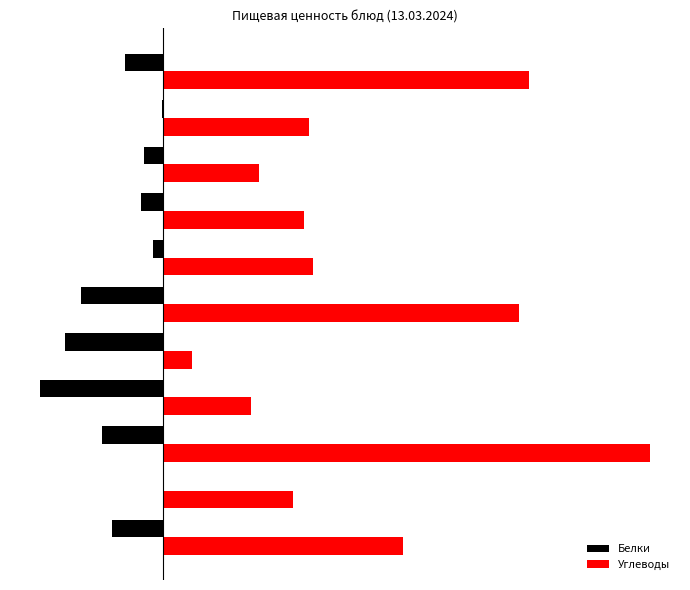

What are all the series names shown in the legend?

Белки, Углеводы